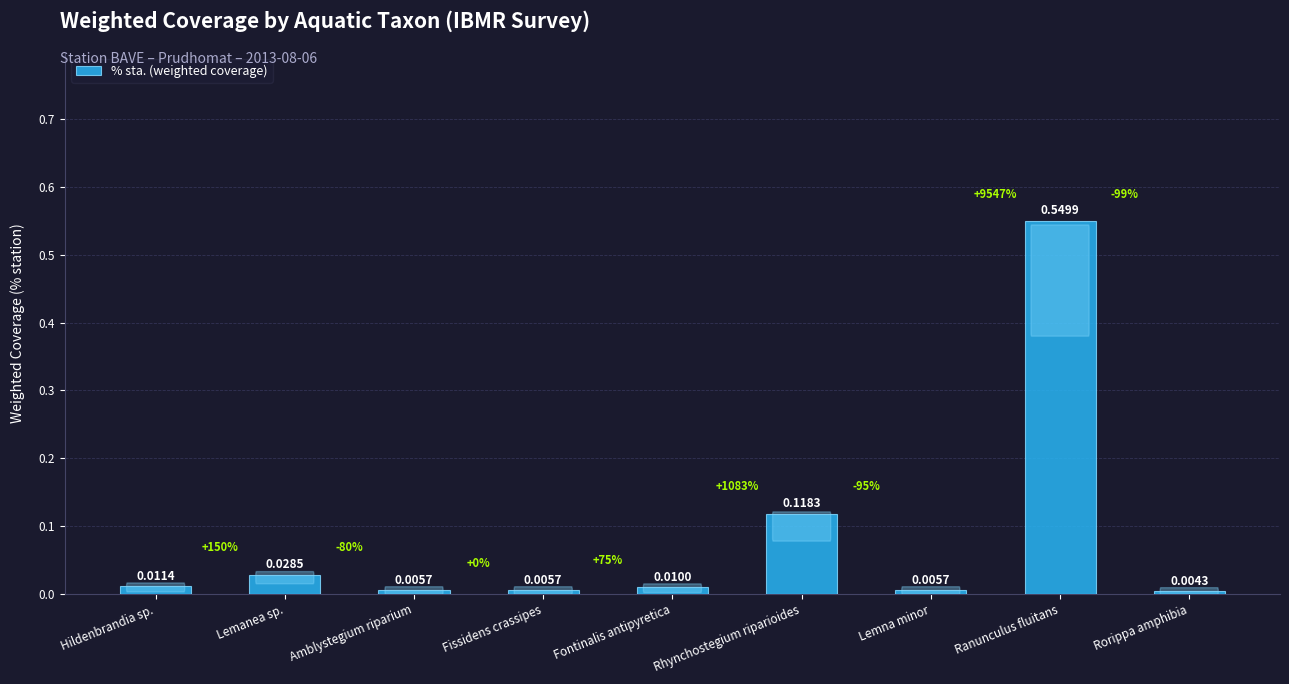

What is the sum of all values?

0.7